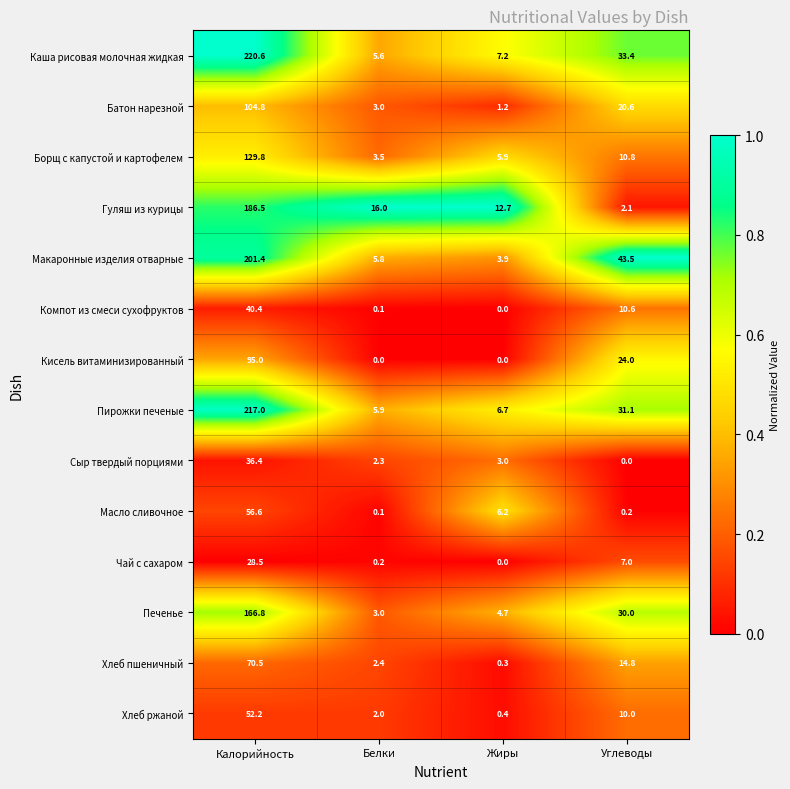

True or false: Масло сливочное has a value of 0.2 at Углеводы.

True